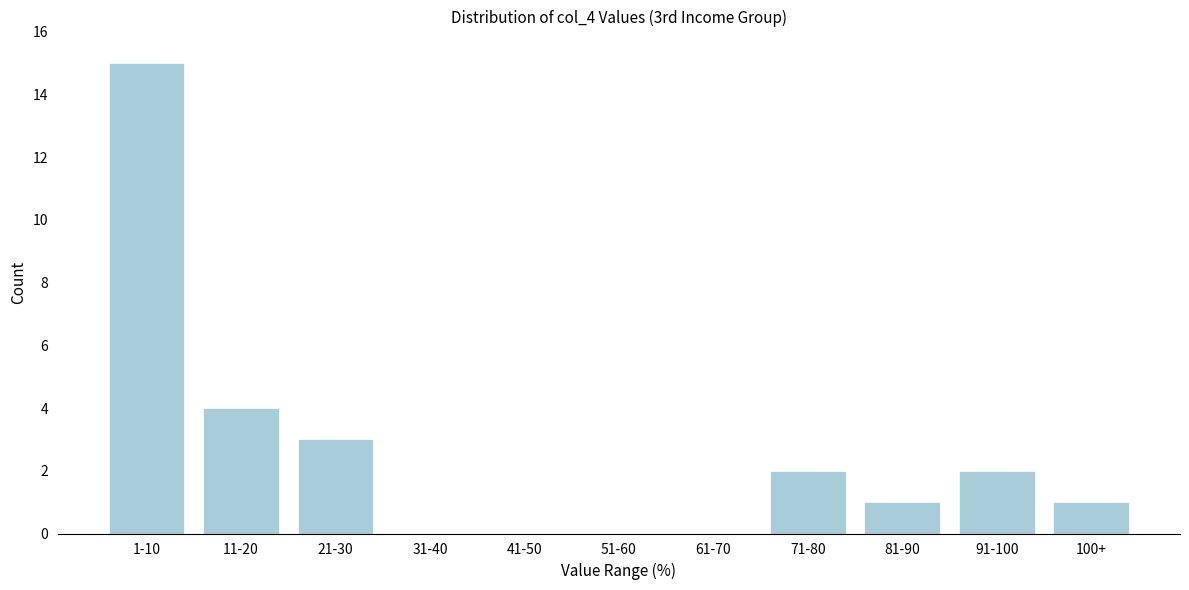

Reading left to right, transcribe all the data shown in this chart.

1-10=15	11-20=4	21-30=3	31-40=0	41-50=0	51-60=0	61-70=0	71-80=2	81-90=1	91-100=2	100+=1